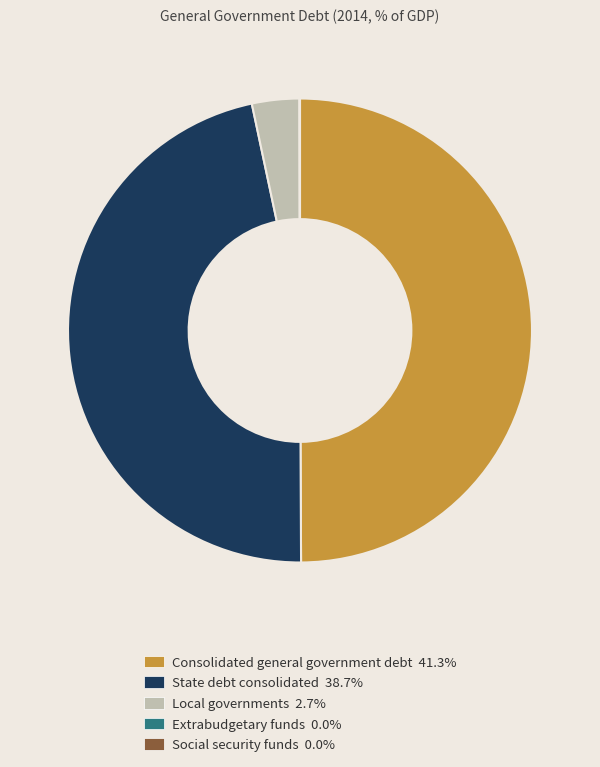

Do State debt consolidated 38.7% and Consolidated general government debt 41.3% together represent more than half of the pie?

Yes